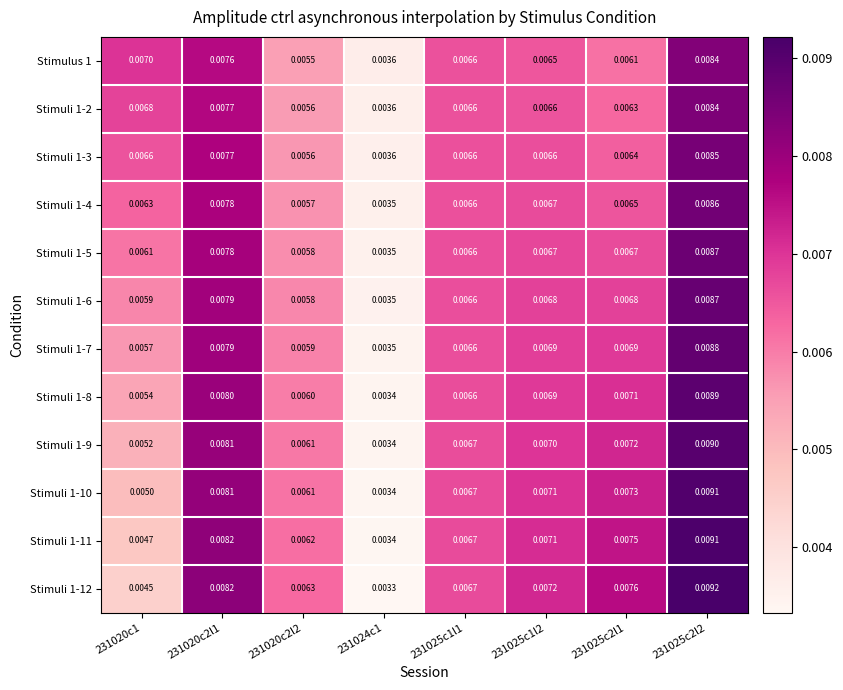

Is the value of Stimuli 1-11 at 231025c2l1 greater than the value of Stimuli 1-6 at 231024c1?

Yes